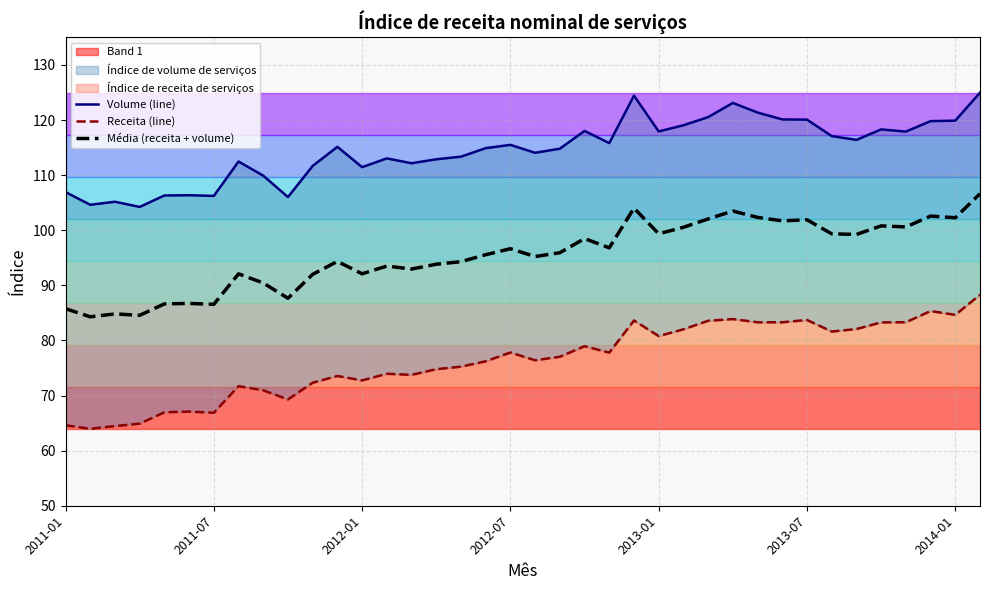

Between 29 and 11, which is larger?

29